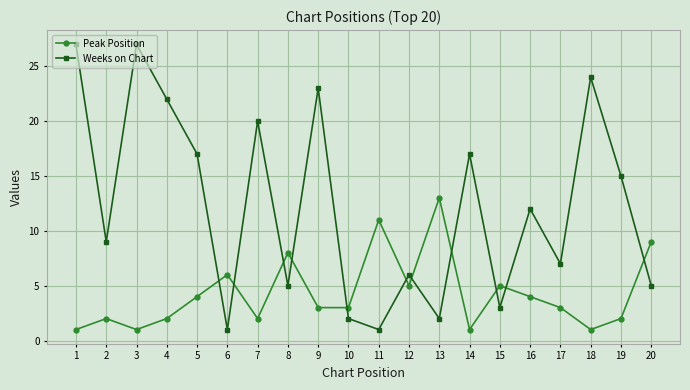

At which category does Weeks on Chart reach its first local valley?

2